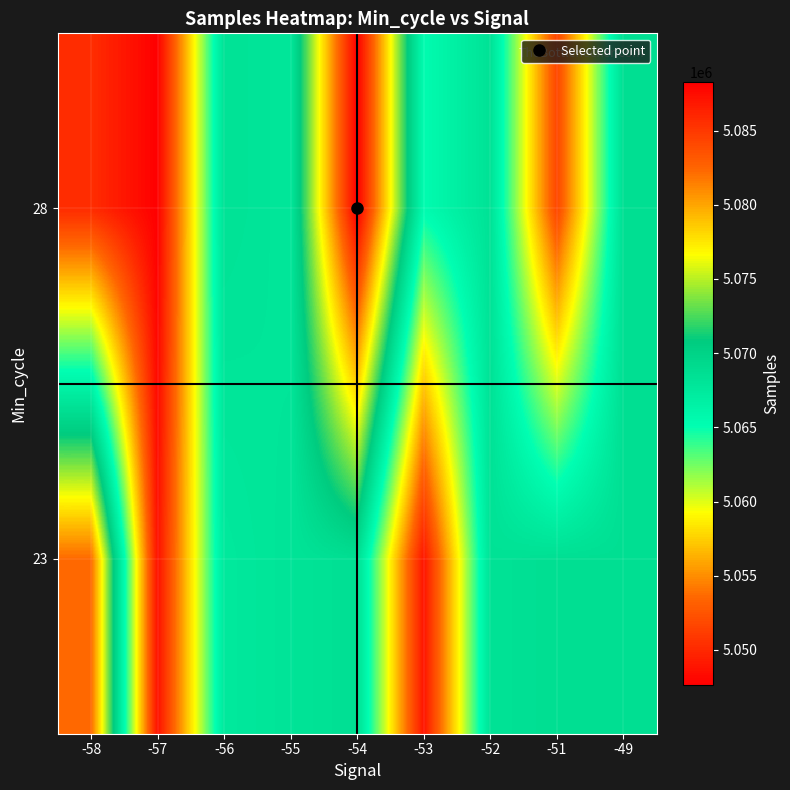

Between -55 and -56, which is larger?

-55